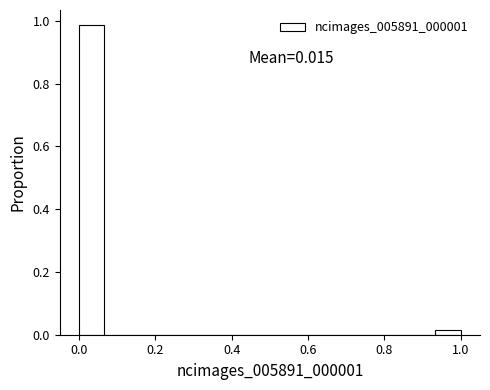

Read against the x-axis, roughly where is the centre of the tallest bar?

0.04